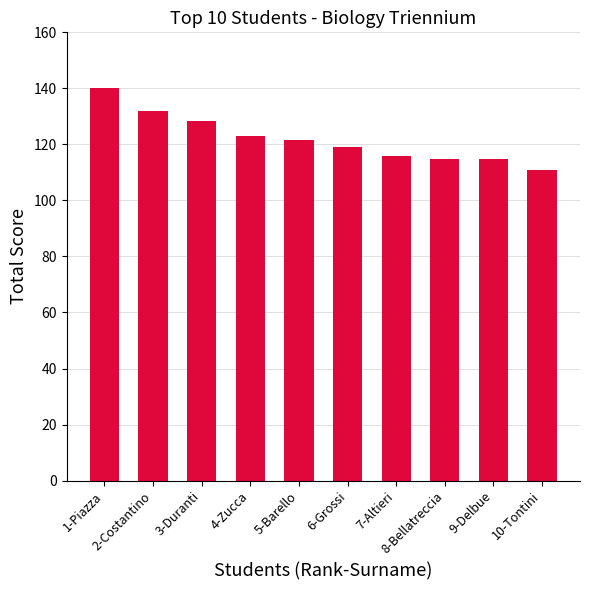

The chart shows a value of 122.8 at 4-Zucca. True or false?

True